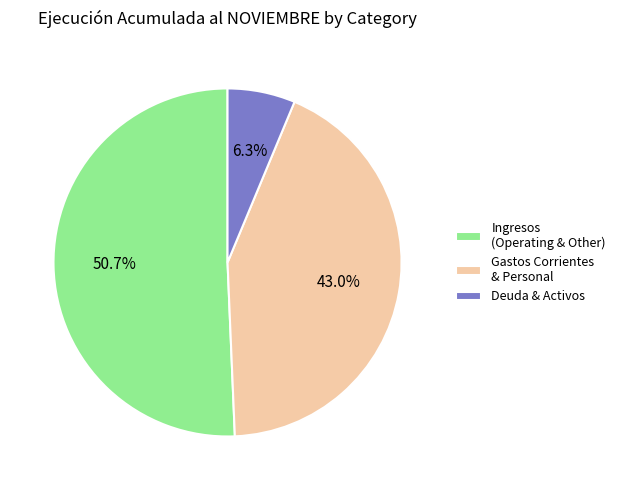

Between Deuda & Activos and Ingresos (Operating & Other), which is larger?

Ingresos (Operating & Other)